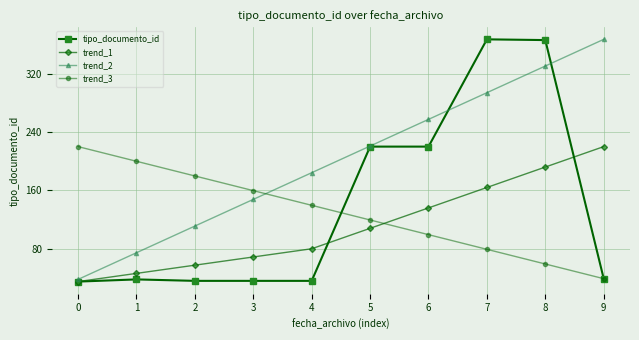

What is the sum of the trend_1 values at 7 and 6?

300.0